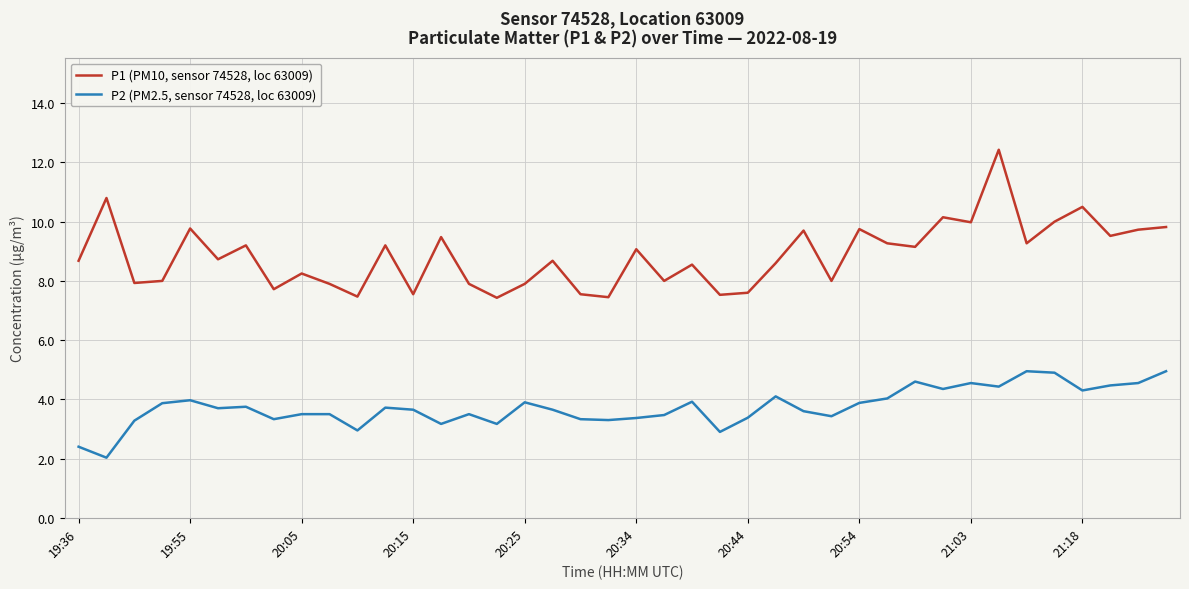

Rank the series by their maximum value, from highest to lowest.

P1 (PM10, sensor 74528, loc 63009), P2 (PM2.5, sensor 74528, loc 63009)